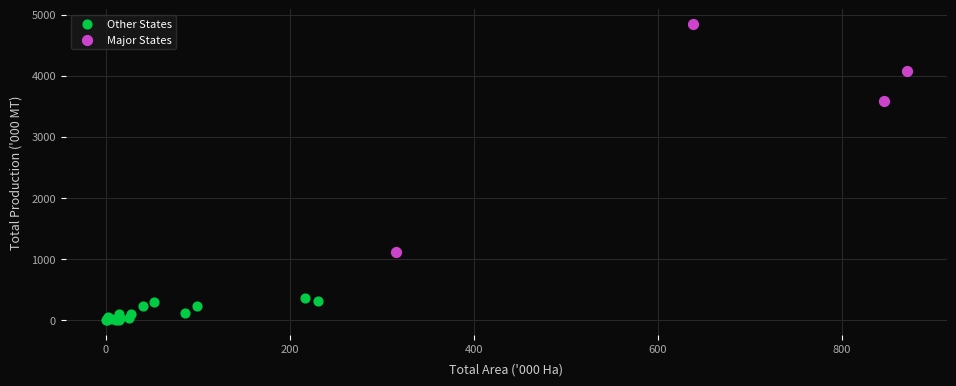

Which series reaches the minimum Y coordinate?

Other States